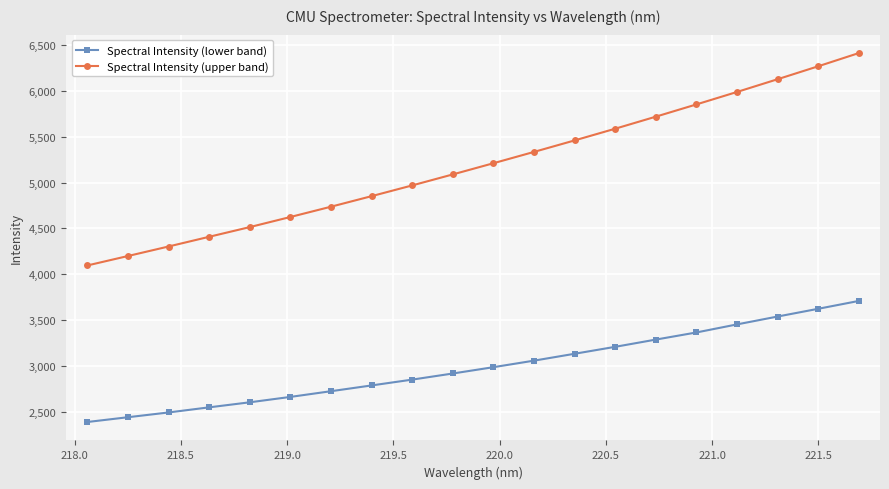

True or false: Spectral Intensity (lower band) and Spectral Intensity (upper band) cross at least once.

False